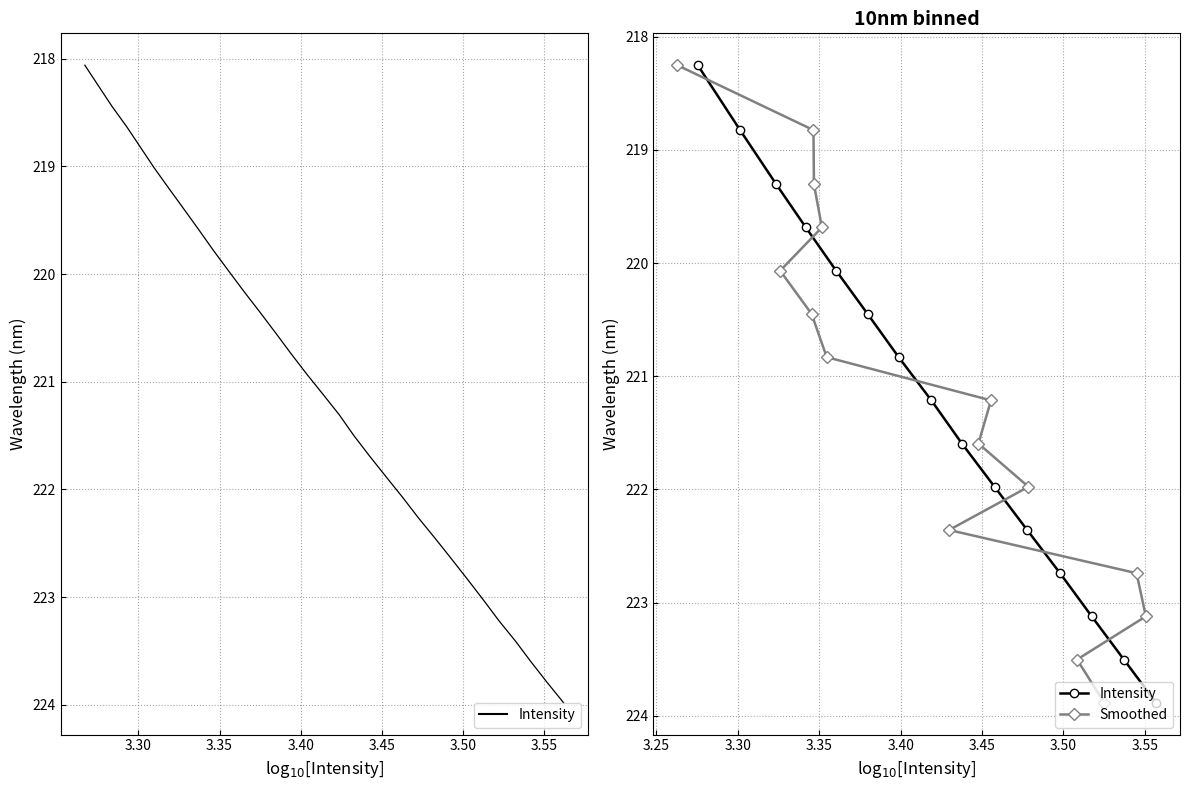

What is the lowest value of the Smoothed series?

218.3